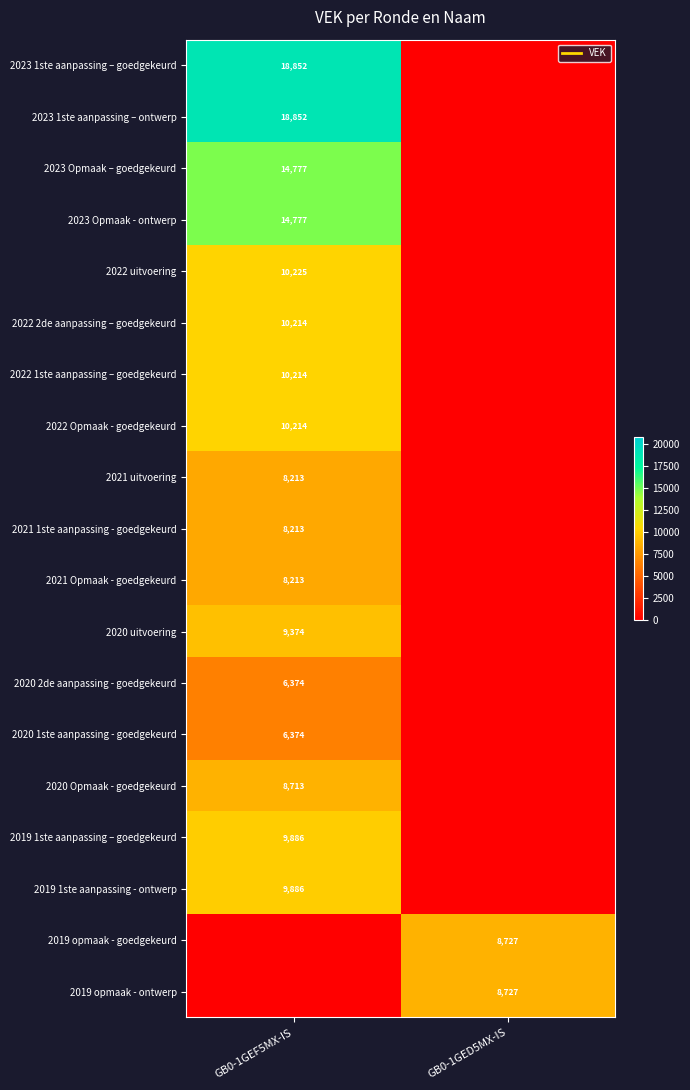

What is the difference between the maximum and minimum values in the 2019 1ste aanpassing - ontwerp series?

9886